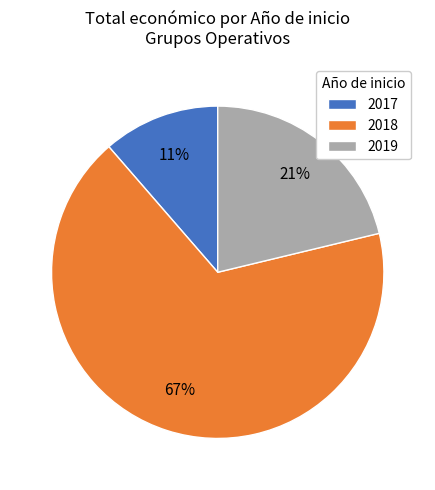

How many segments does this pie chart have?

3